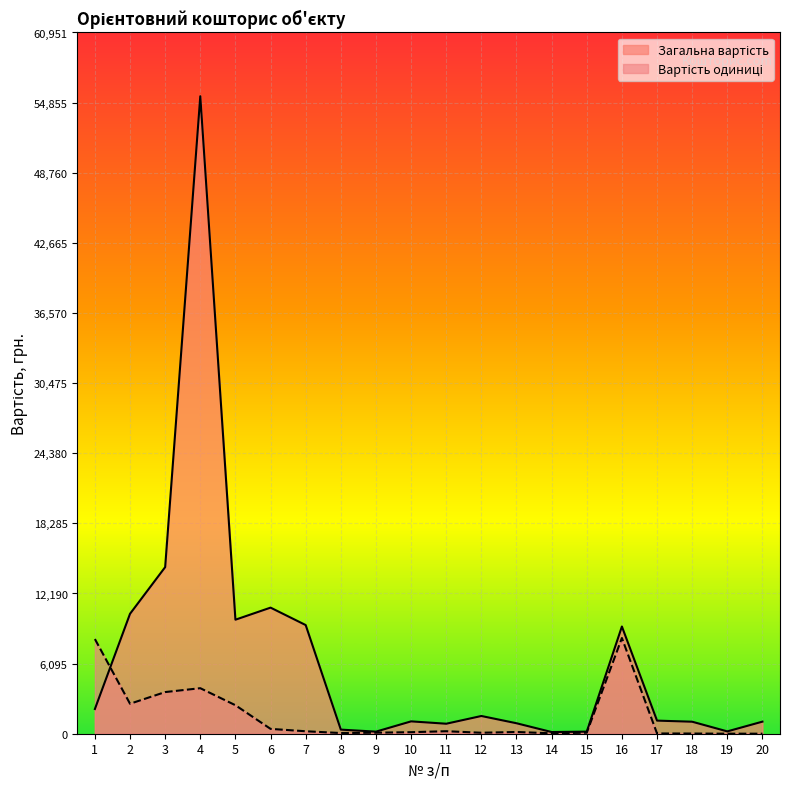

Where is Загальна вартість nearest to the value 27778?

3